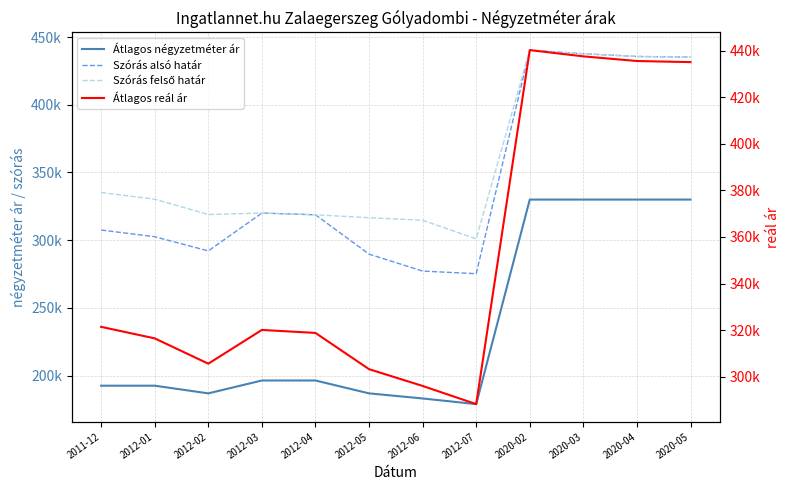

Is the value of Szórás alsó határ at 2012-04 greater than the value of Átlagos reál ár at 2012-01?

Yes